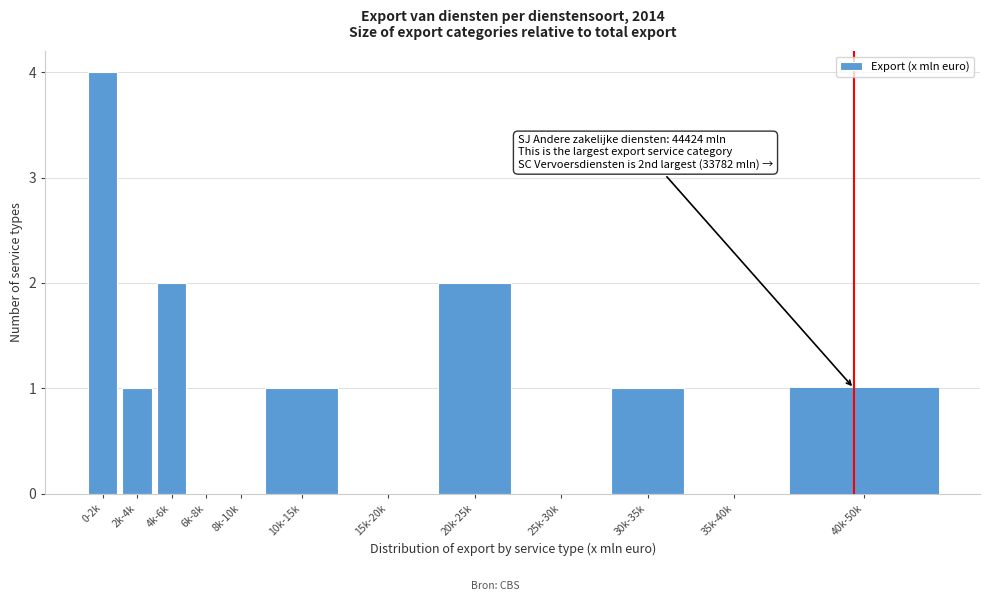

Reading right to left, what are all the values shown in this chart?

40k-50k=1	35k-40k=0	30k-35k=1	25k-30k=0	20k-25k=2	15k-20k=0	10k-15k=1	8k-10k=0	6k-8k=0	4k-6k=2	2k-4k=1	0-2k=4